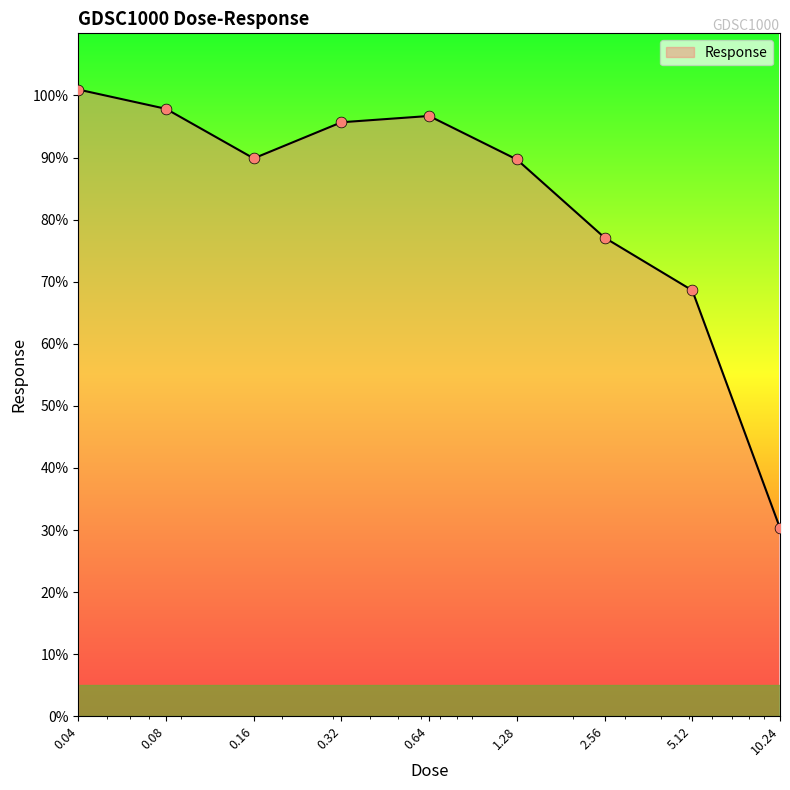

What is the difference between the maximum and minimum values?

70.6